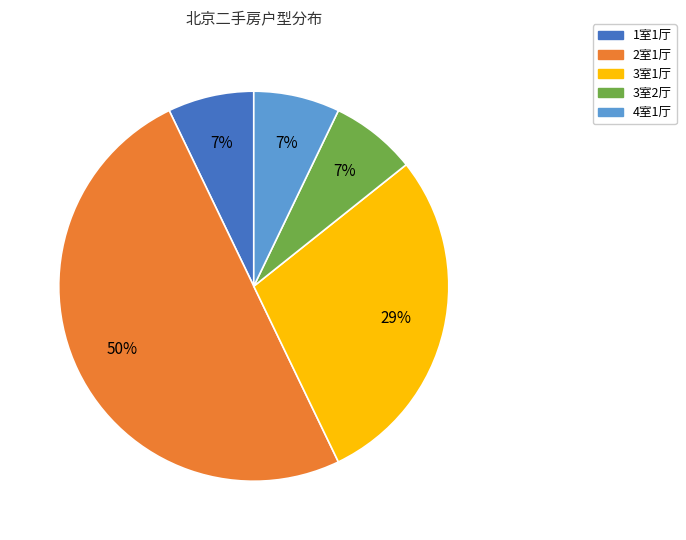

To the nearest percent, what is the difference between the 2室1厅 and 3室2厅 slice percentages?

43%